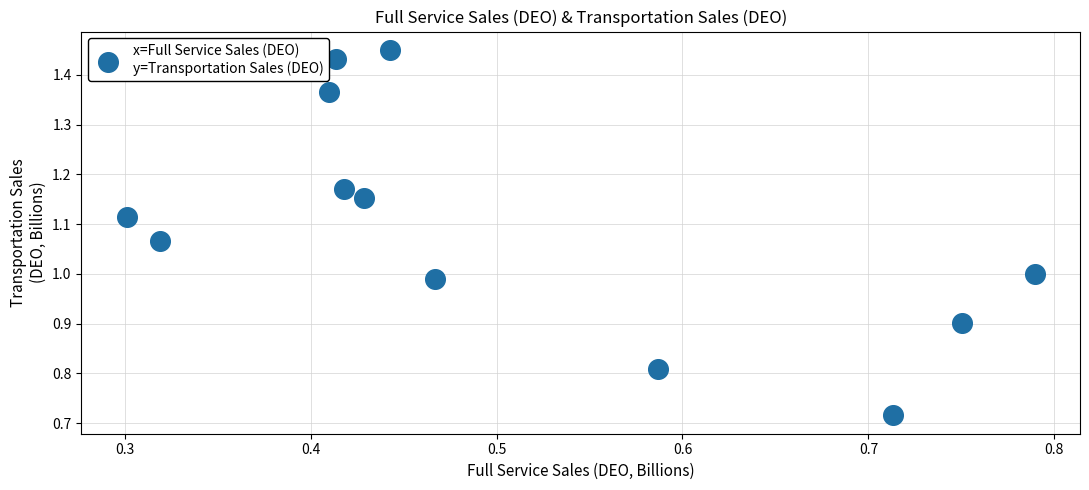

What is the range of X values (max minus min)?

0.5